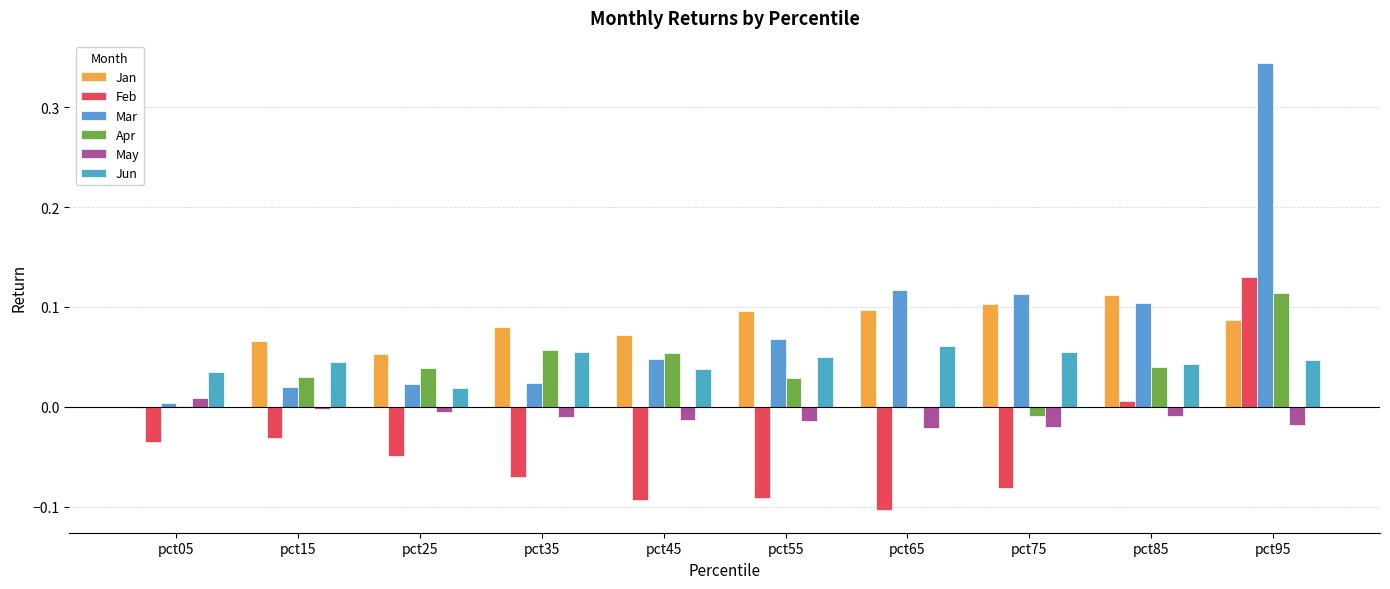

Is it true that Jan equals 0.2 at pct65?

False